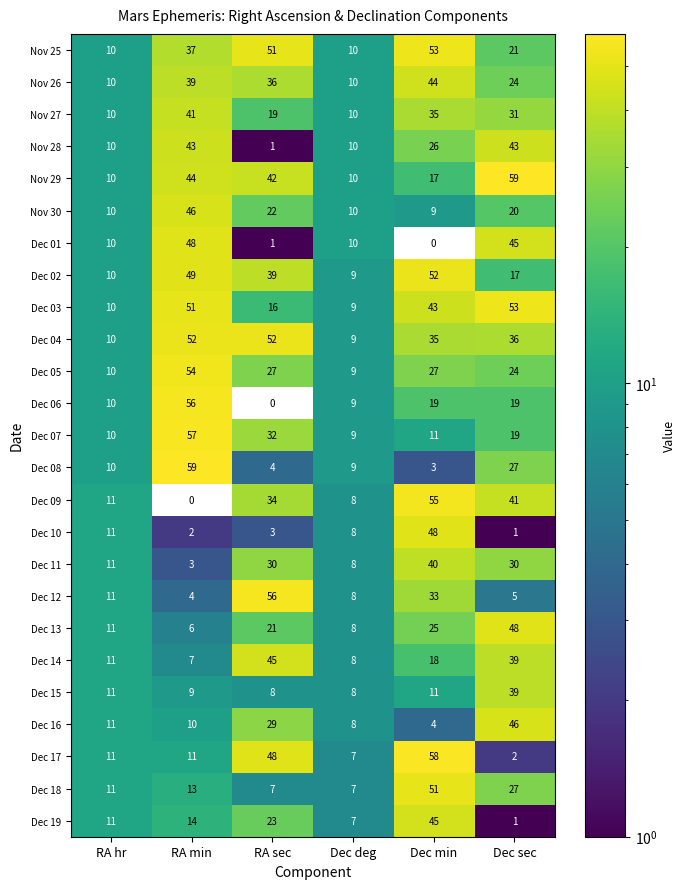

What value does the Dec 04 series have at Dec min?

35